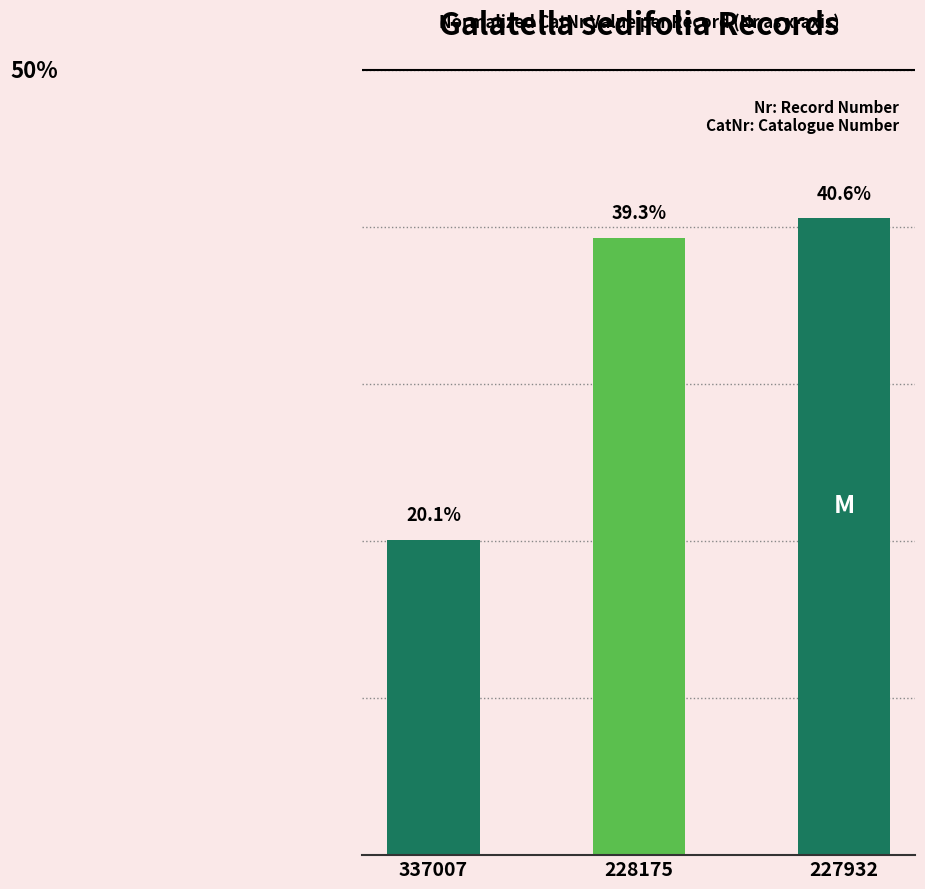

Rank the categories by value from lowest to highest.

337007, 228175, 227932